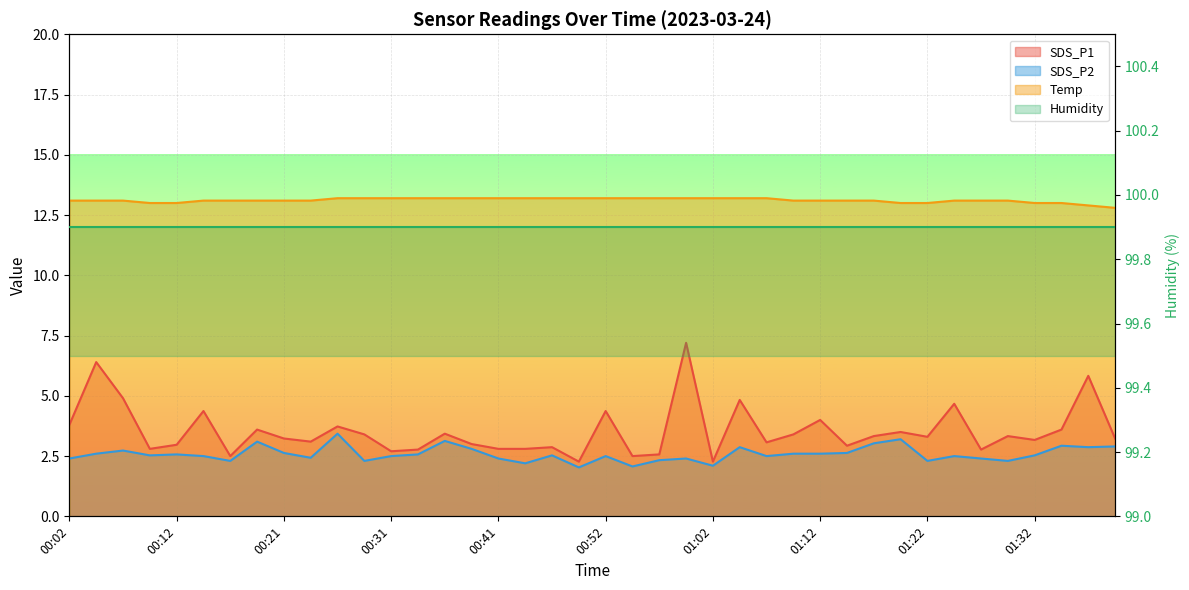

What value does the Temp series have at 01:04?

13.2